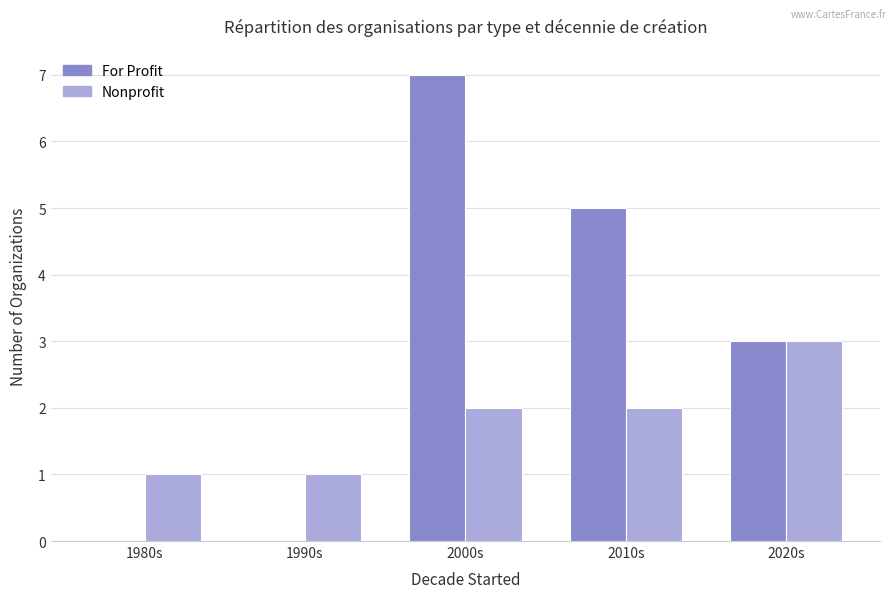

Reading left to right, transcribe all the data shown in this chart.

For Profit: 1980s=0	1990s=0	2000s=7	2010s=5	2020s=3
Nonprofit: 1980s=1	1990s=1	2000s=2	2010s=2	2020s=3